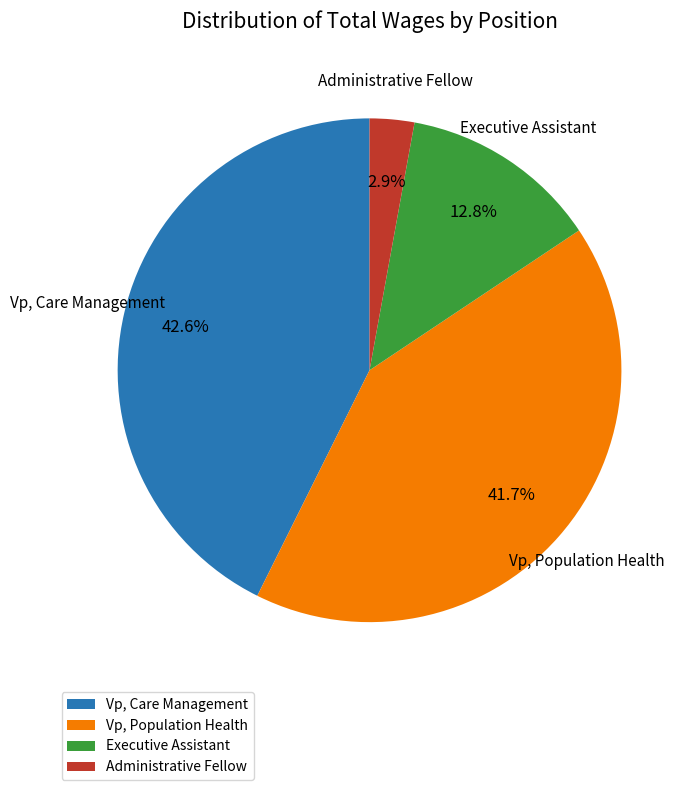

Is the sum of Vp, Population Health and Vp, Care Management greater than half?

Yes